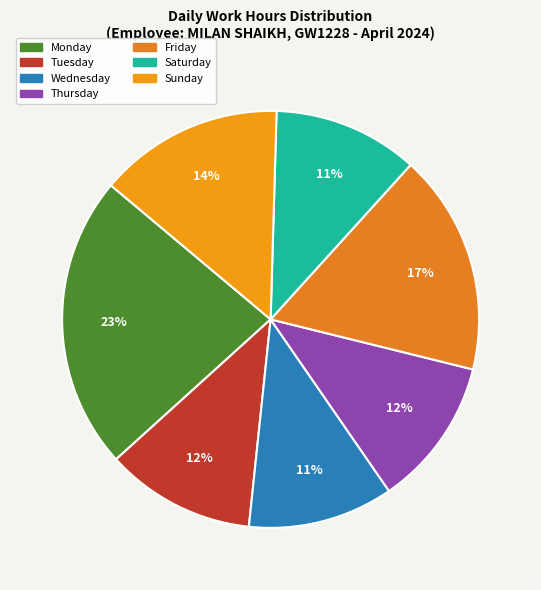

Which slice is the largest?

Monday